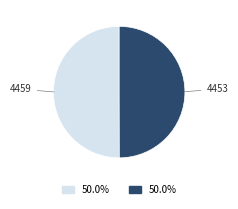

Combined, do 4459 and 4453 account for over 50%?

Yes